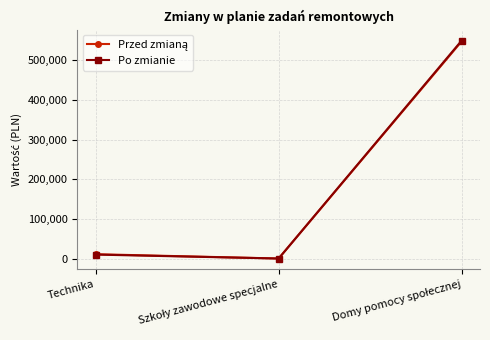

Which series has the widest spread of values?

Po zmianie